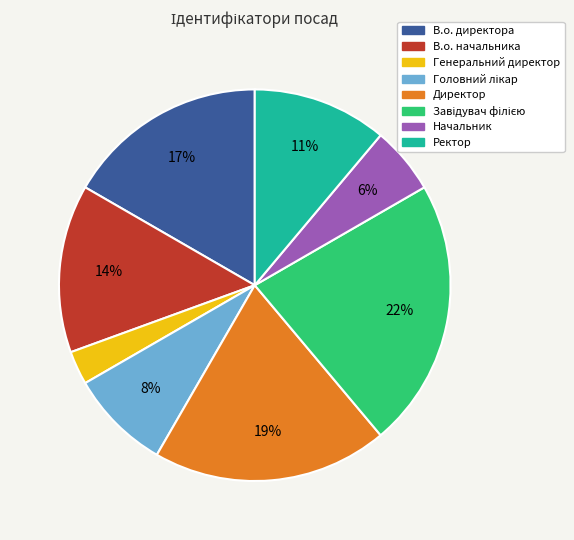

The Директор slice represents 31% of the pie. True or false?

False